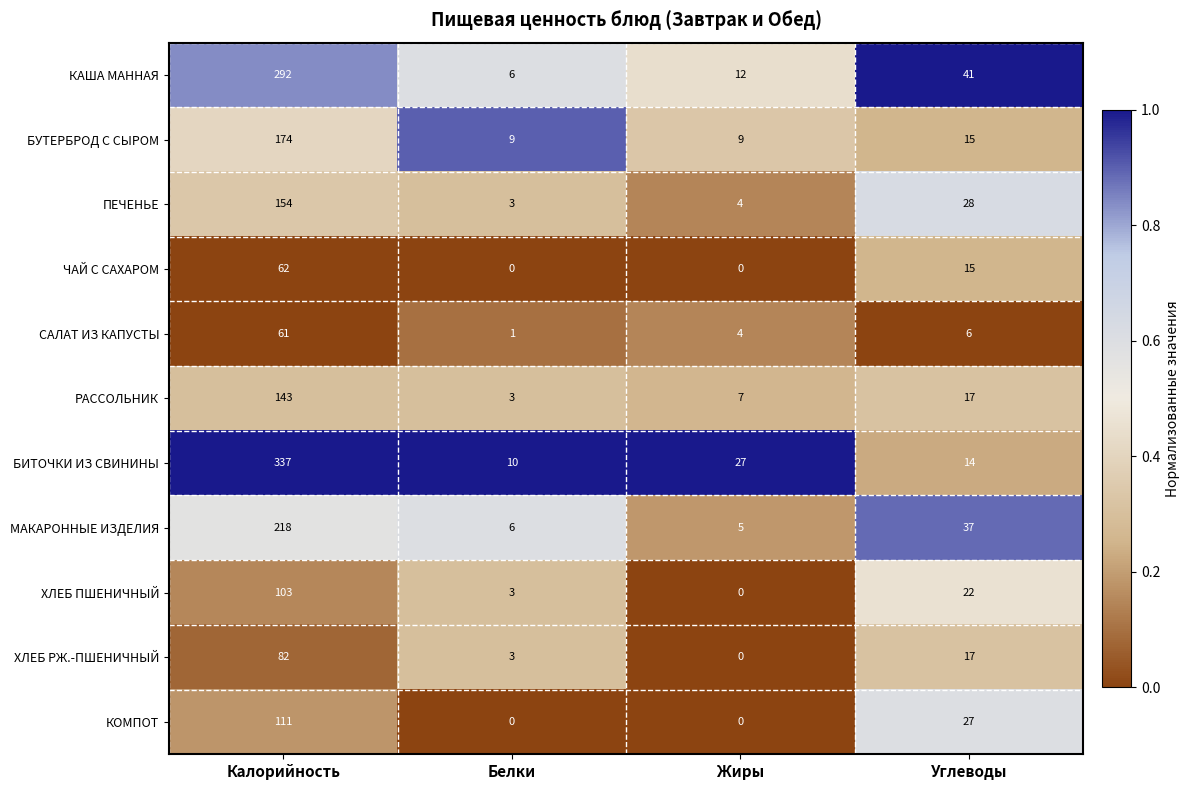

List the series in order of their peak value, highest first.

БИТОЧКИ ИЗ СВИНИНЫ, КАША МАННАЯ, МАКАРОННЫЕ ИЗДЕЛИЯ, БУТЕРБРОД С СЫРОМ, ПЕЧЕНЬЕ, РАССОЛЬНИК, КОМПОТ, ХЛЕБ ПШЕНИЧНЫЙ, ХЛЕБ РЖ.-ПШЕНИЧНЫЙ, ЧАЙ С САХАРОМ, САЛАТ ИЗ КАПУСТЫ